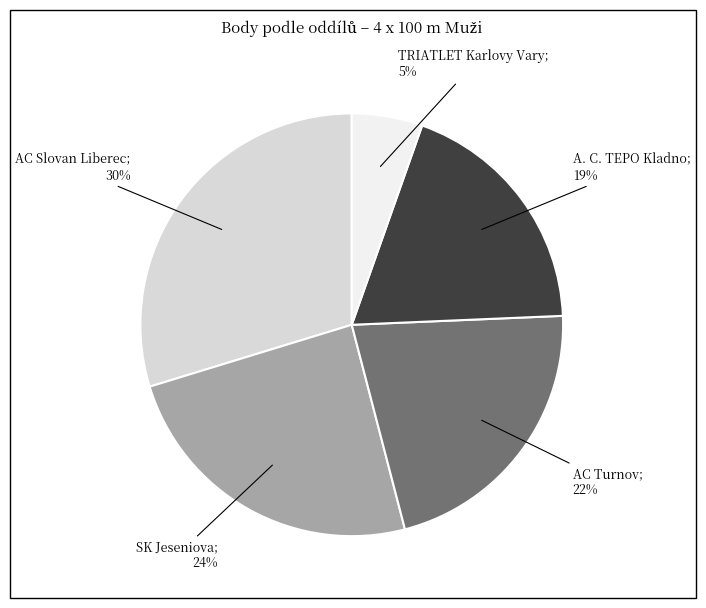

Does any single category account for the majority?

No